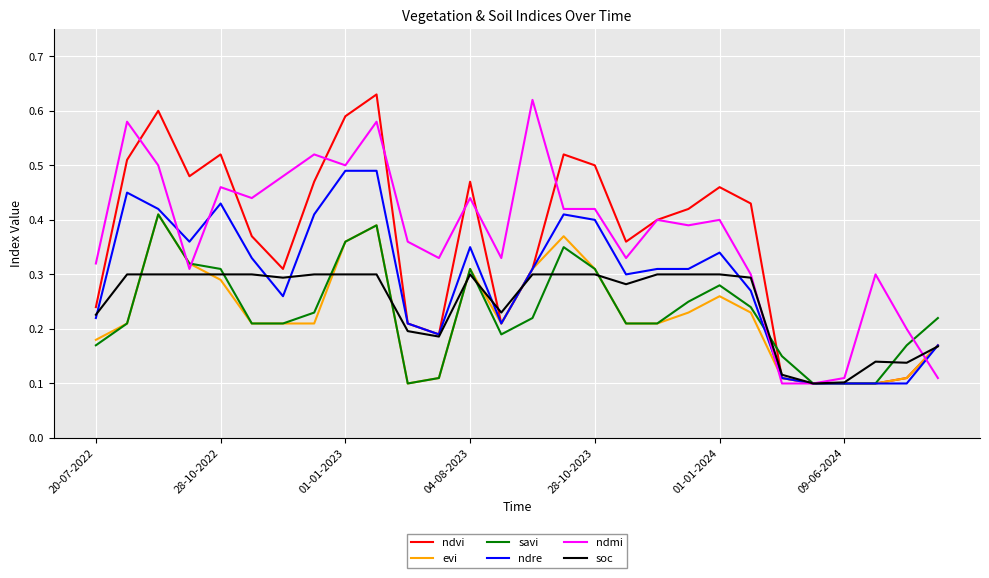

How many lines are shown in the chart?

6